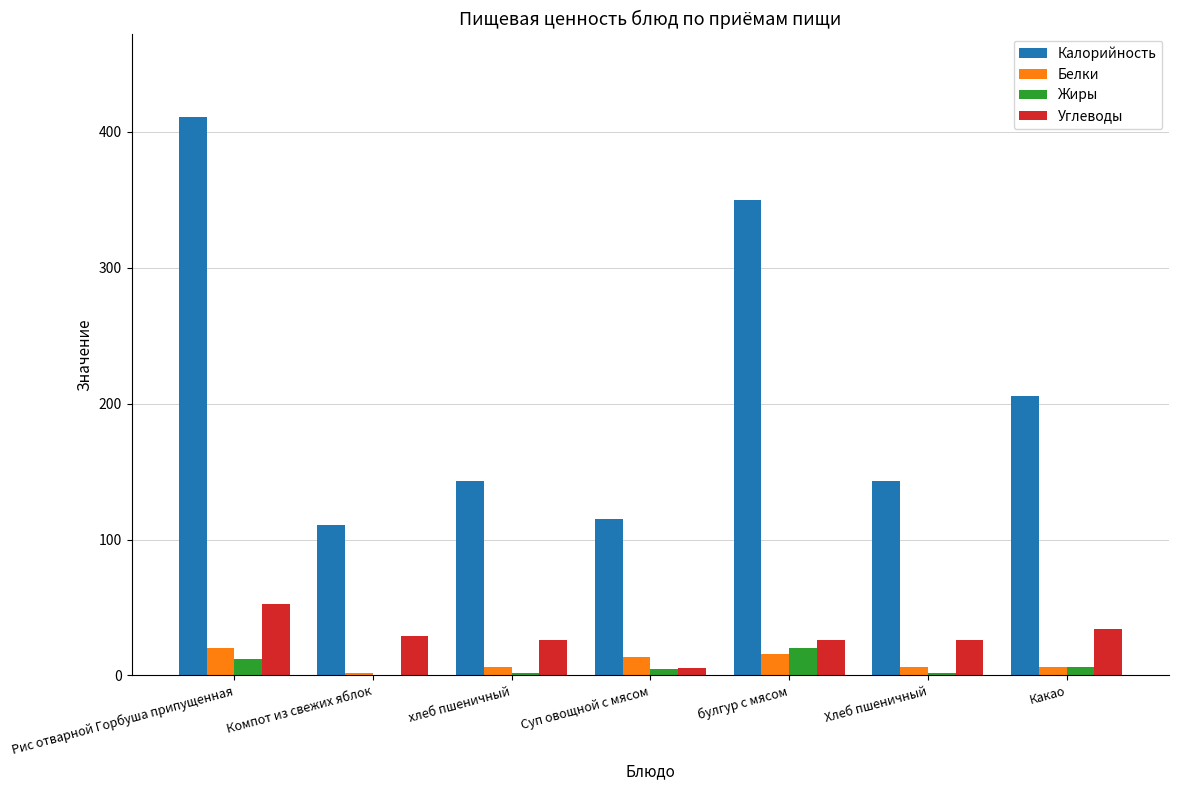

What is the average value of the Белки series?

9.9